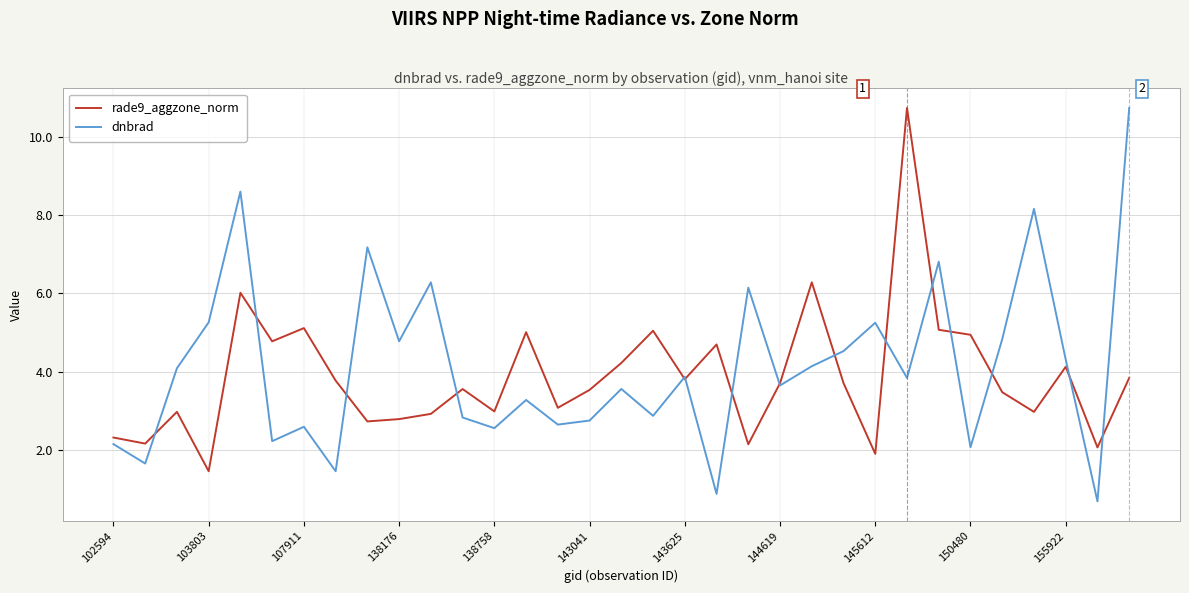

What is the minimum value shown in the chart?

0.7